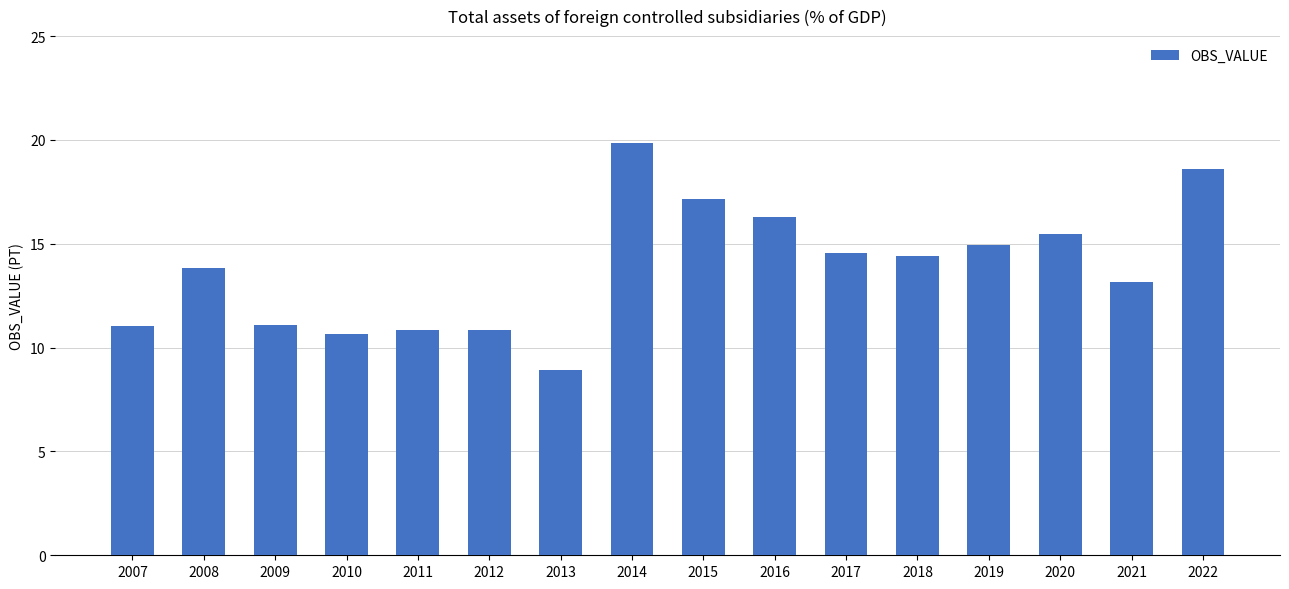

What is the minimum value shown in the chart?

8.9